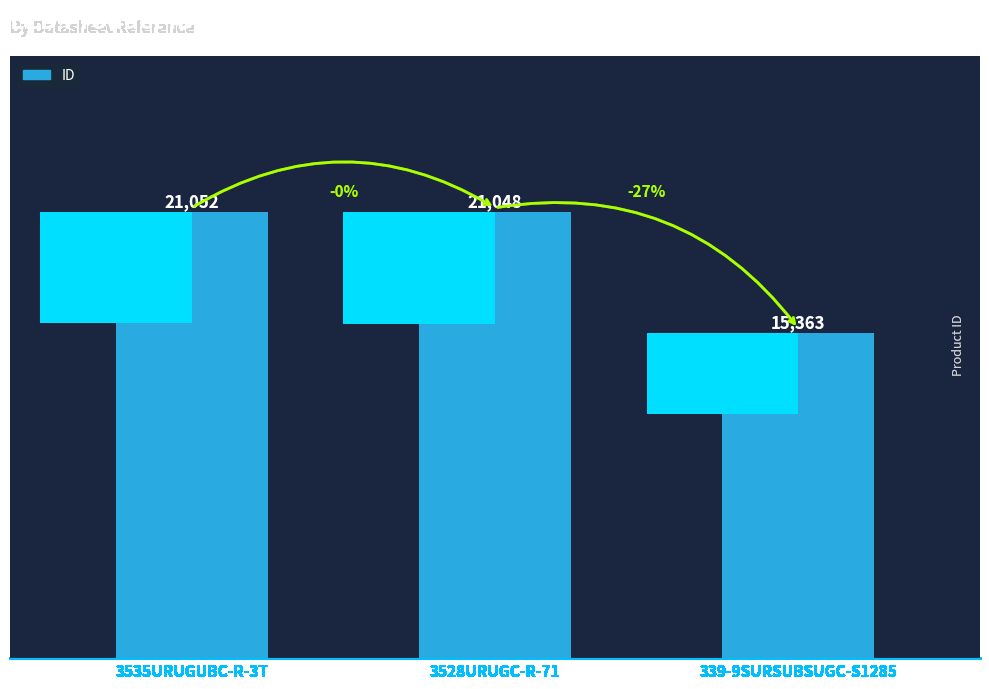

What is the difference between the second highest and minimum values?

5685